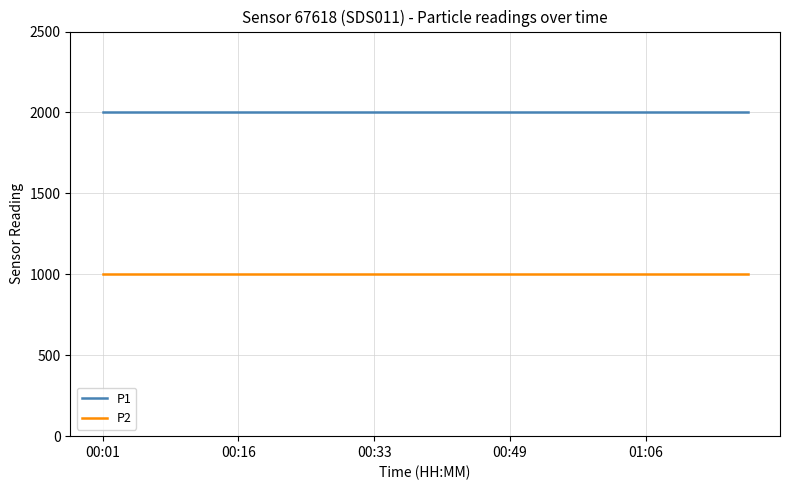

How many categories are shown in the chart?

20